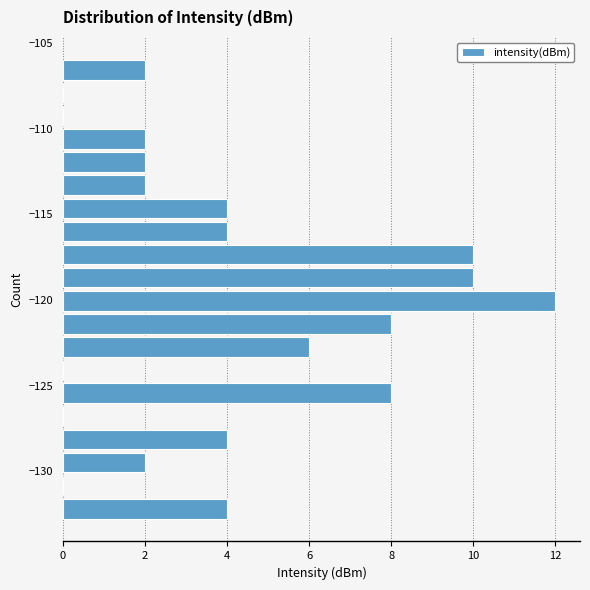

Around what value on the y-axis is the longest bar? Give the approximate position of its centre, as read against the axis.

-120.0